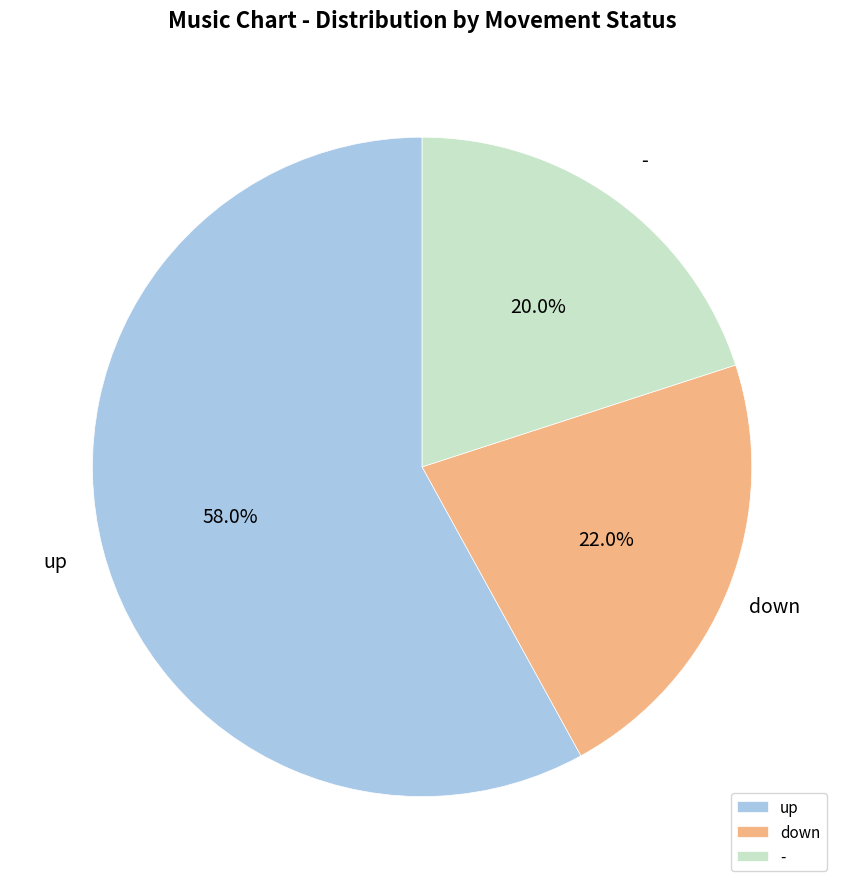

Rank the categories by value from lowest to highest.

-, down, up